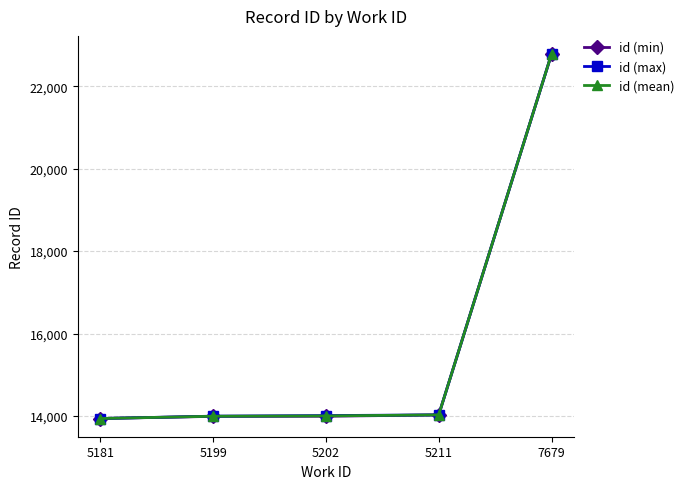

What is the average value of the id (min) series?

15745